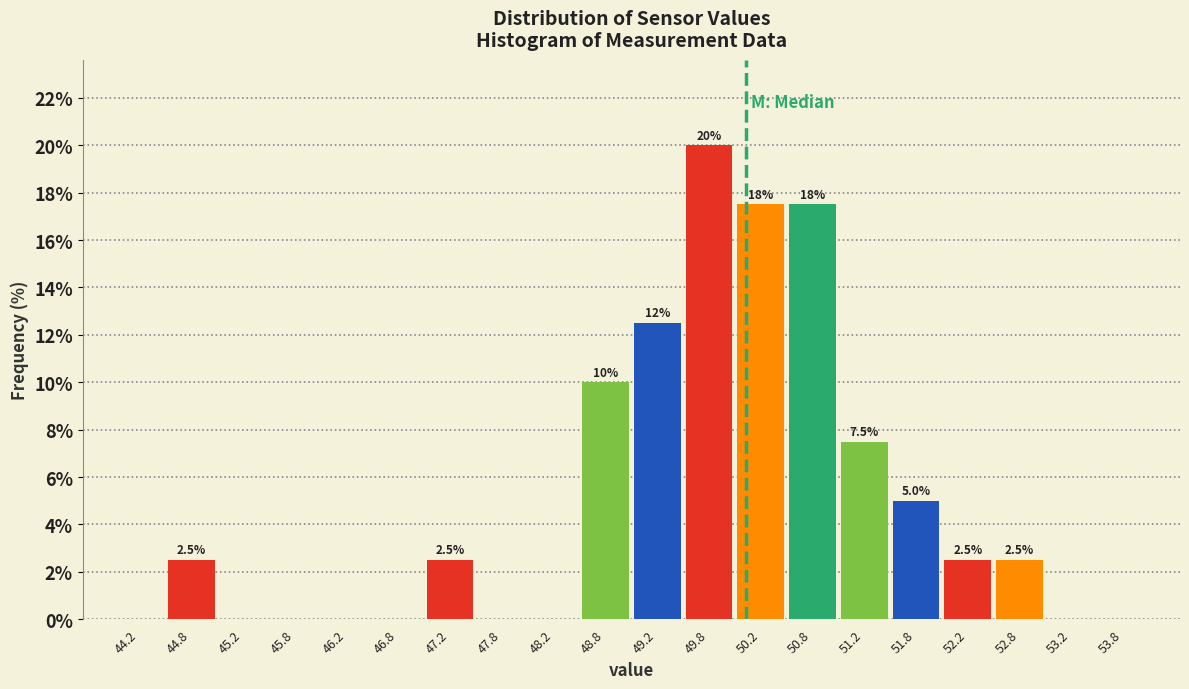

Over which range of the x-axis is the bar tallest?

49.5 to 50.0